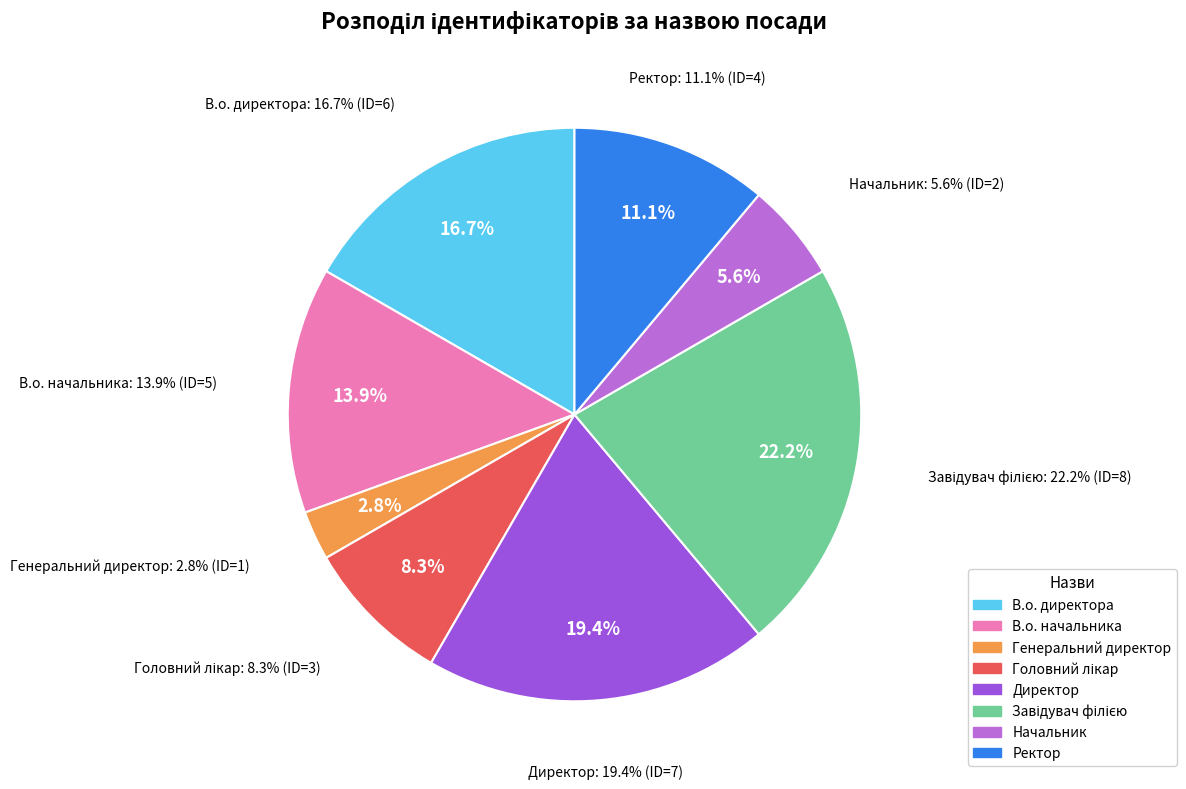

Which slice is the smallest?

Генеральний директор